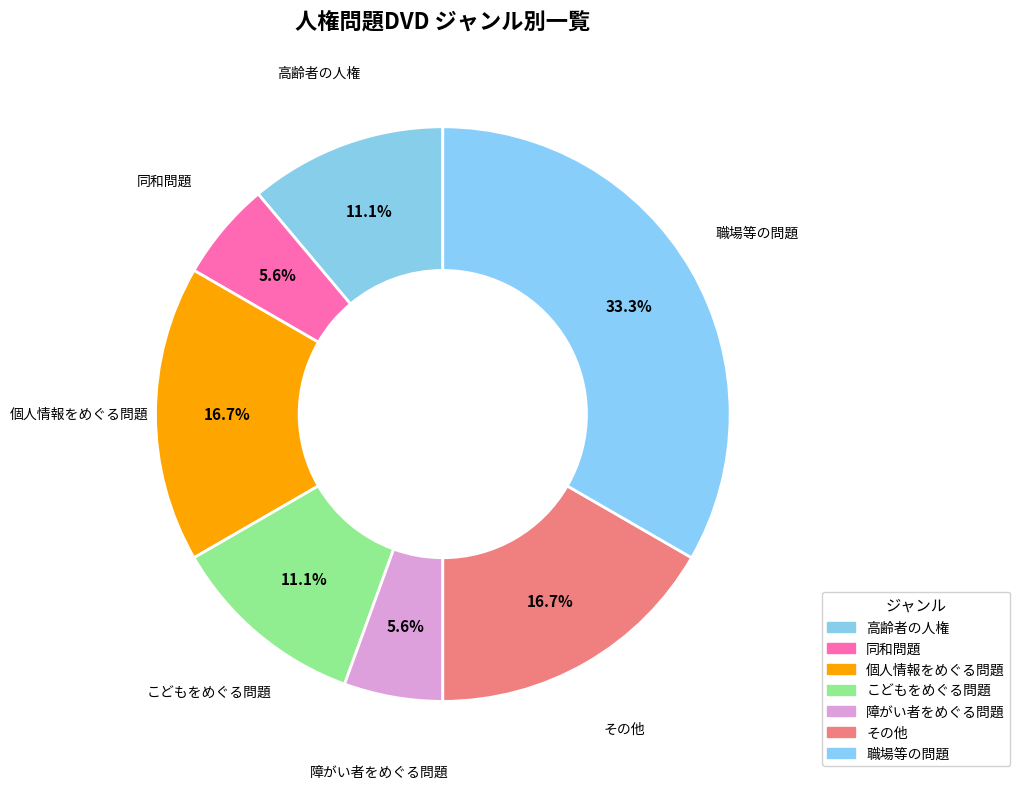

To the nearest percent, what portion does 高齢者の人権 represent?

11%